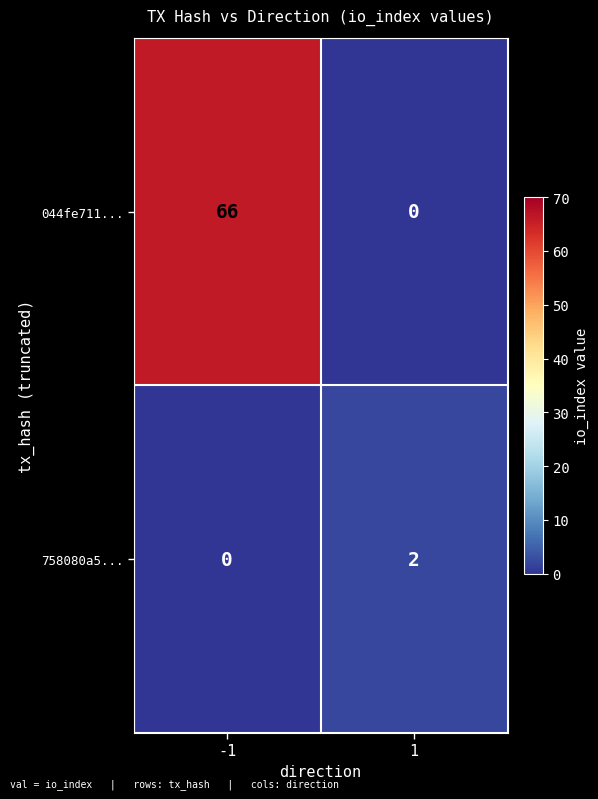

Read the 044fe711... value at -1.

66